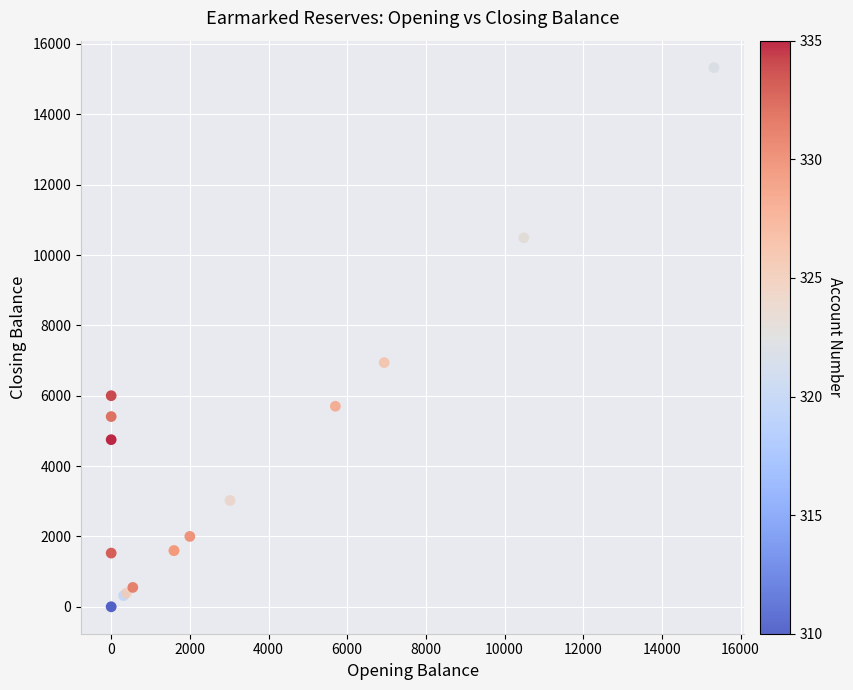

What Y value in the scatter plot is closest to 7663?

6941.0